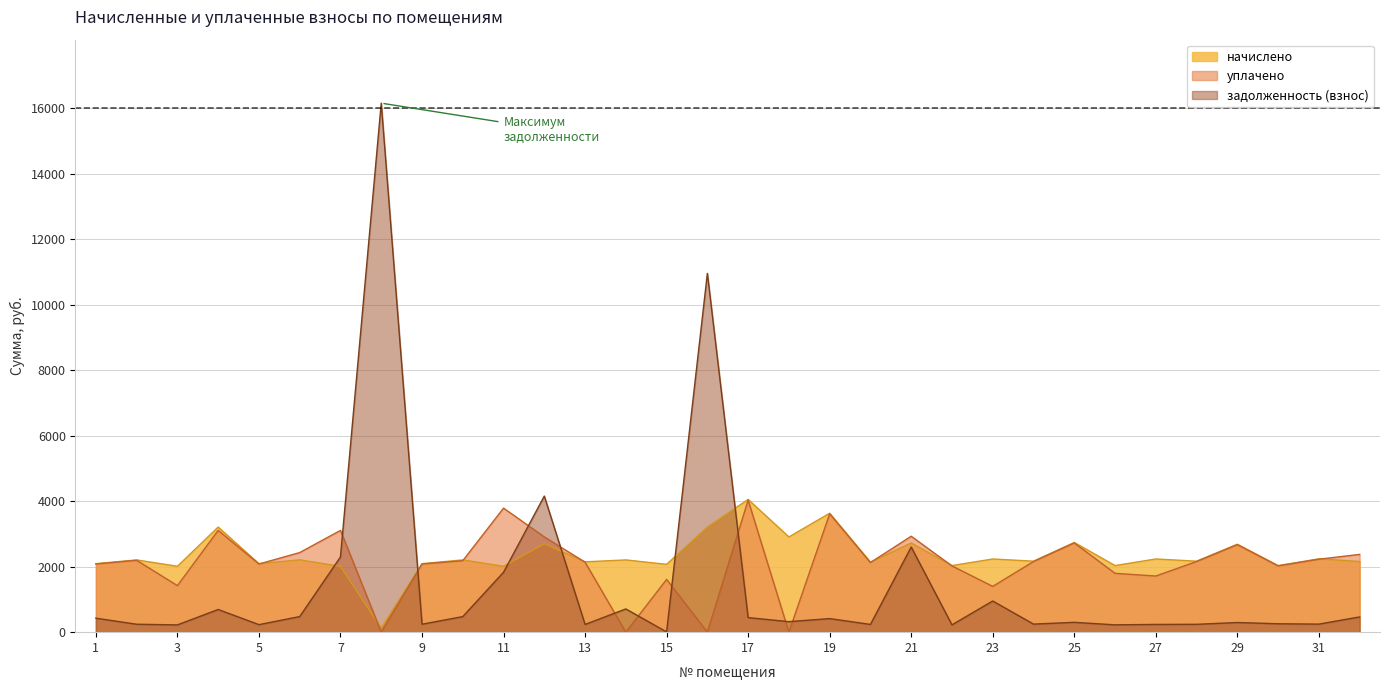

Which has a higher value, 30 or 7?

7